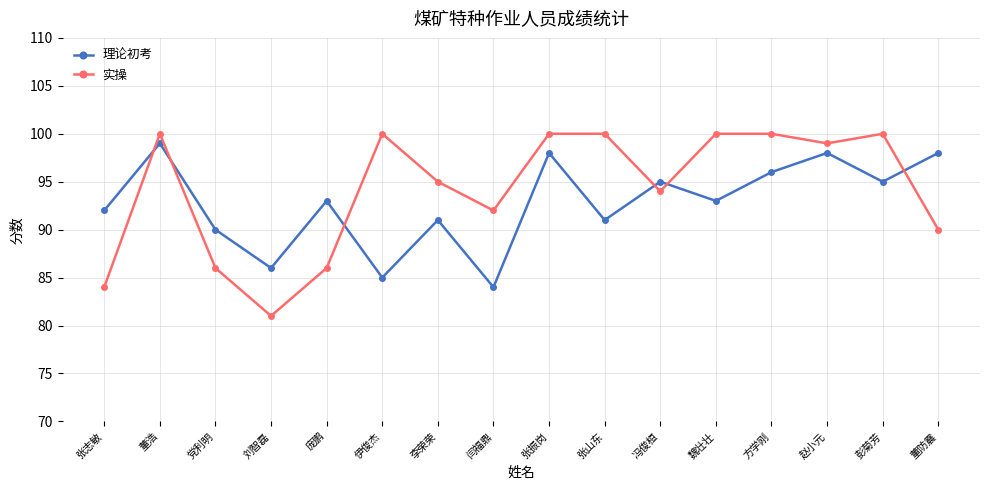

Is this an area chart (filled region under the line)?

No